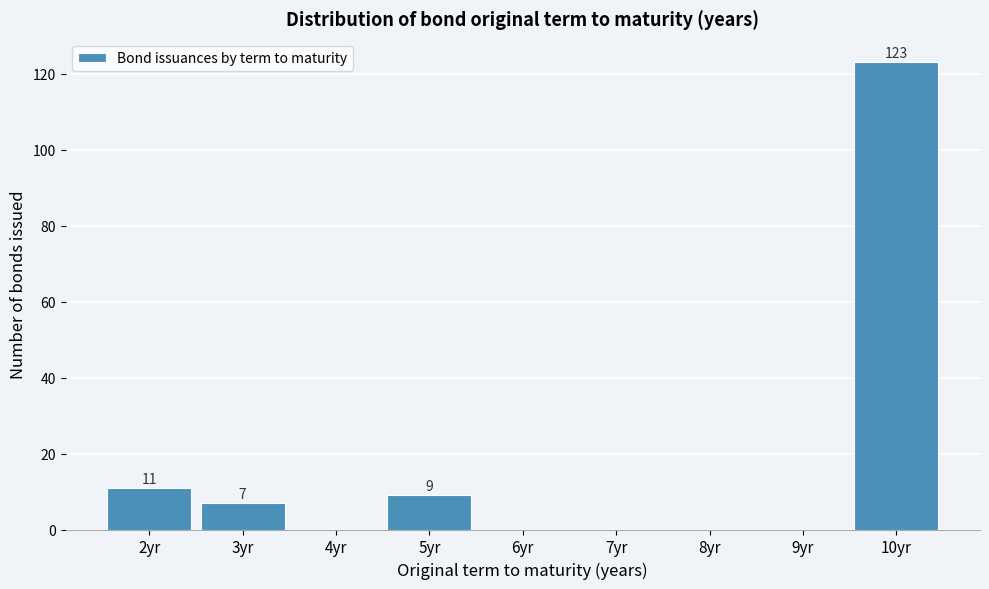

Reading right to left, list all the values displayed in this chart.

10yr=123	9yr=0	8yr=0	7yr=0	6yr=0	5yr=9	4yr=0	3yr=7	2yr=11